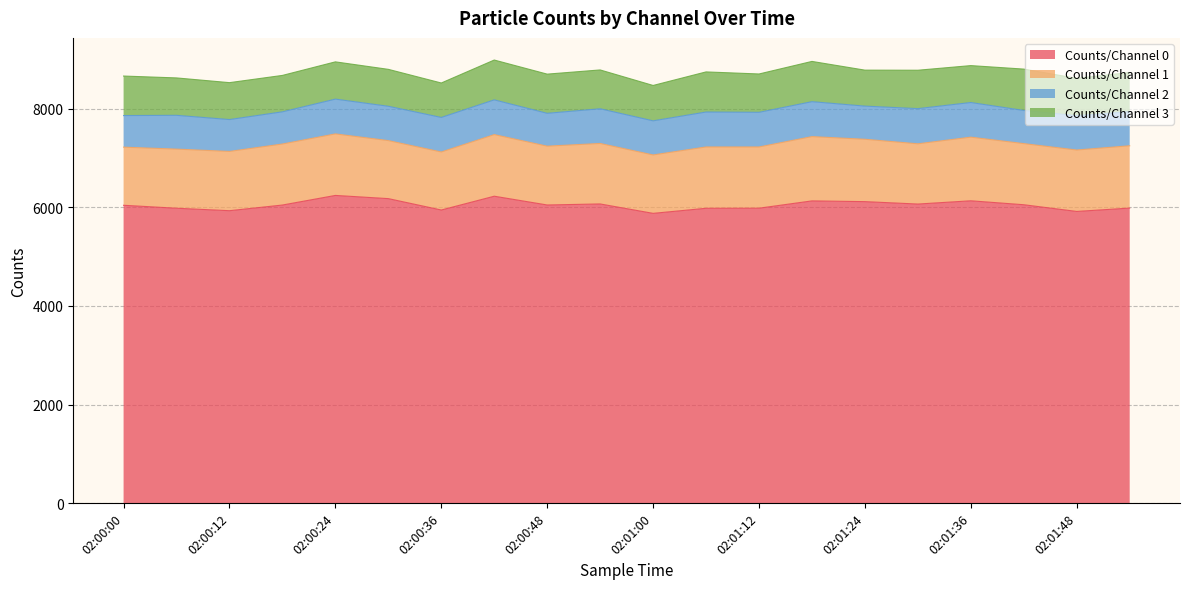

How many data points in Counts/Channel 1 are above 1241?

9